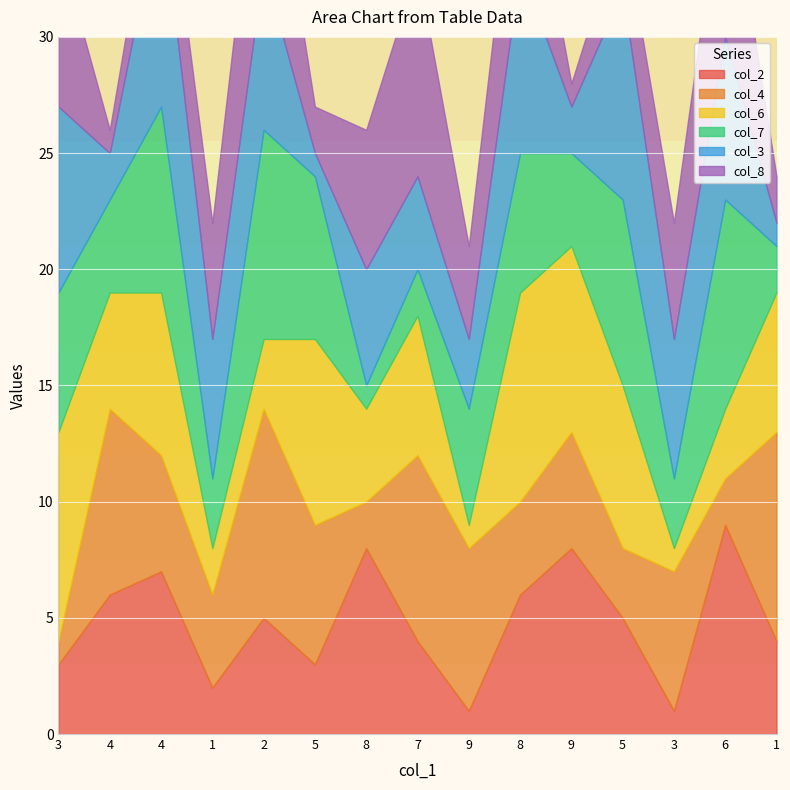

What is the minimum value shown in the chart?

1